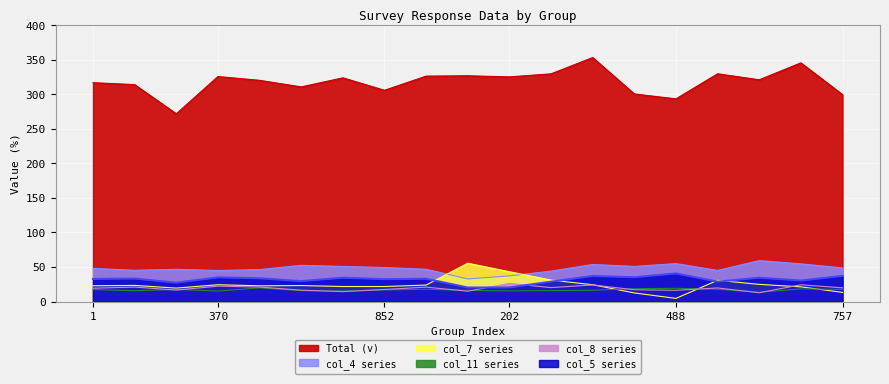

Count the number of categories in the chart.

19